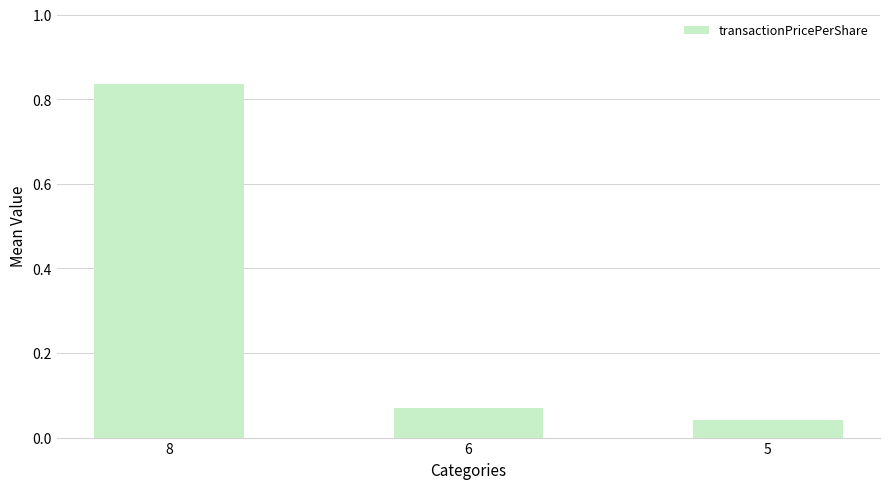

Rank the categories by value from highest to lowest.

8, 6, 5